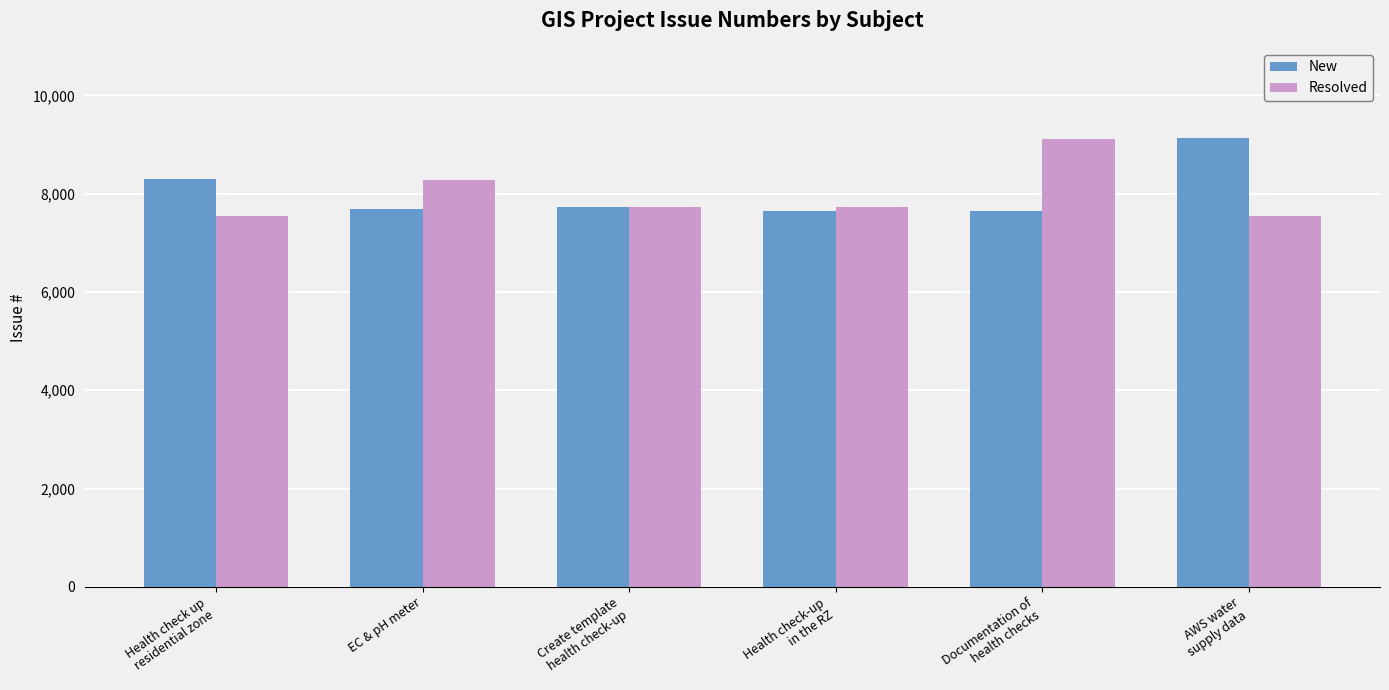

How many groups of bars are there?

6